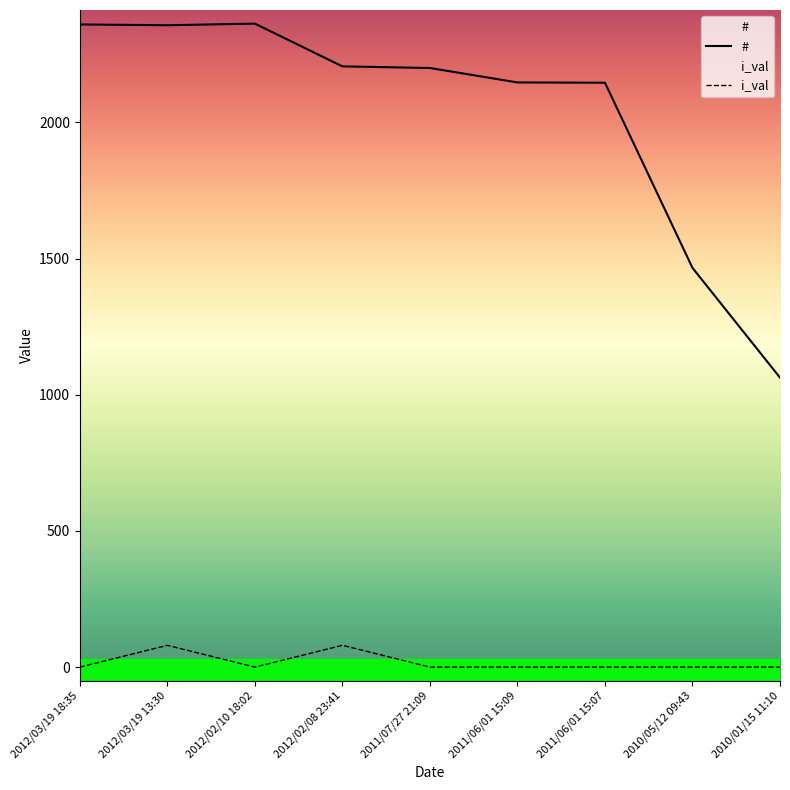

True or false: i_val and # cross at least once.

False